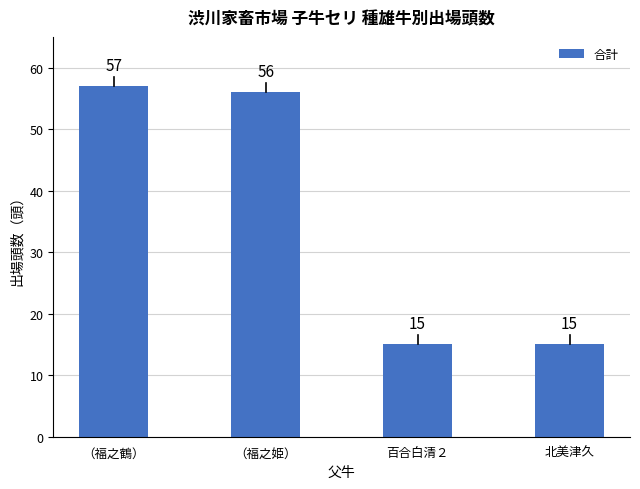

Which category has the highest value across all series?

（福之鶴）